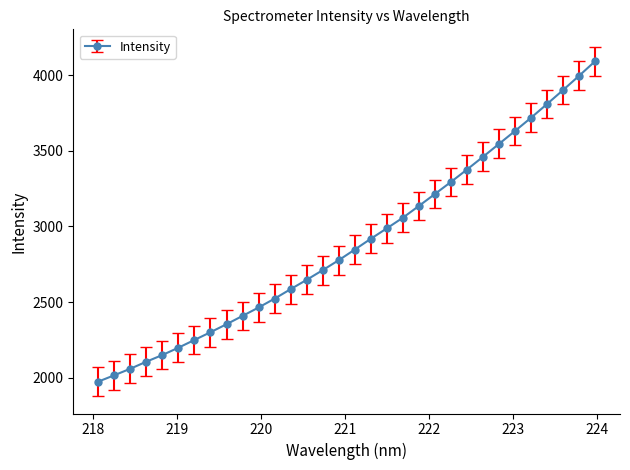

How many lines are shown in the chart?

1